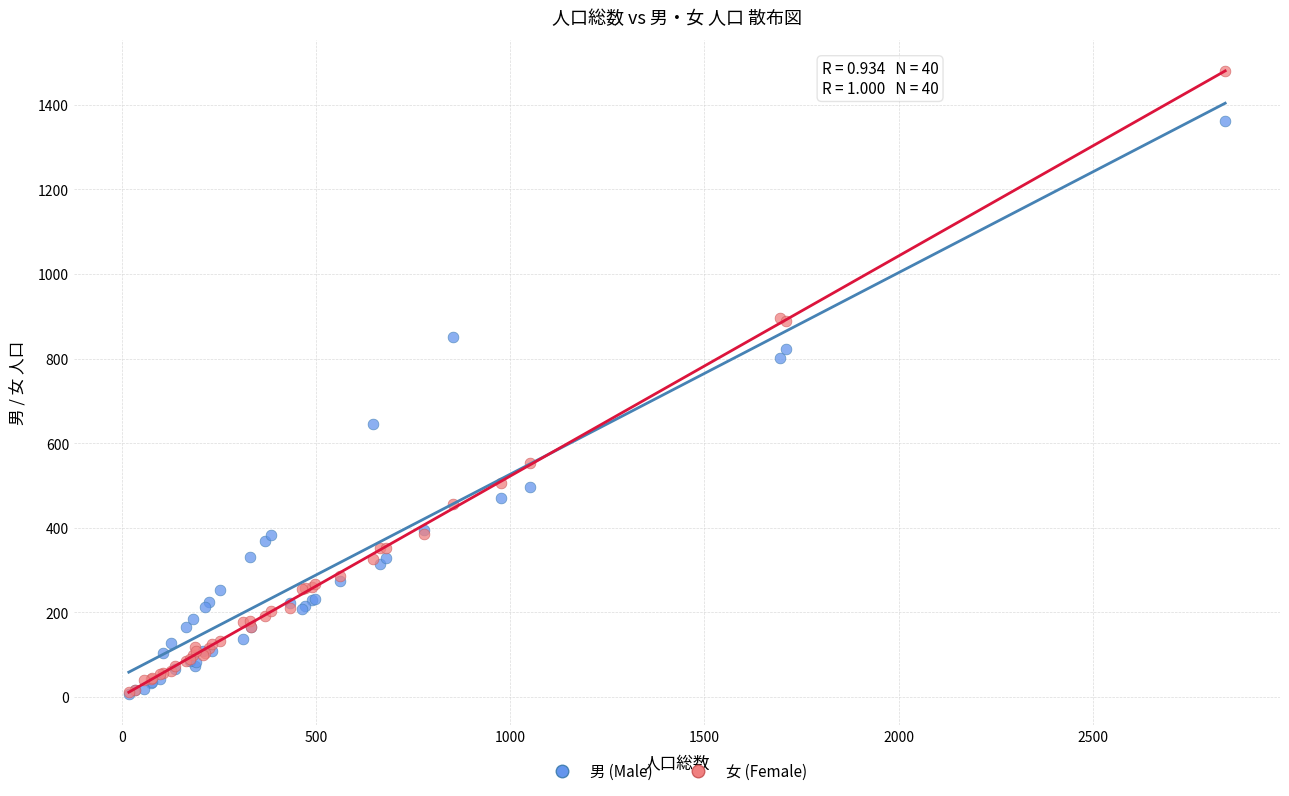

Which series reaches the maximum Y coordinate?

女 (Female)